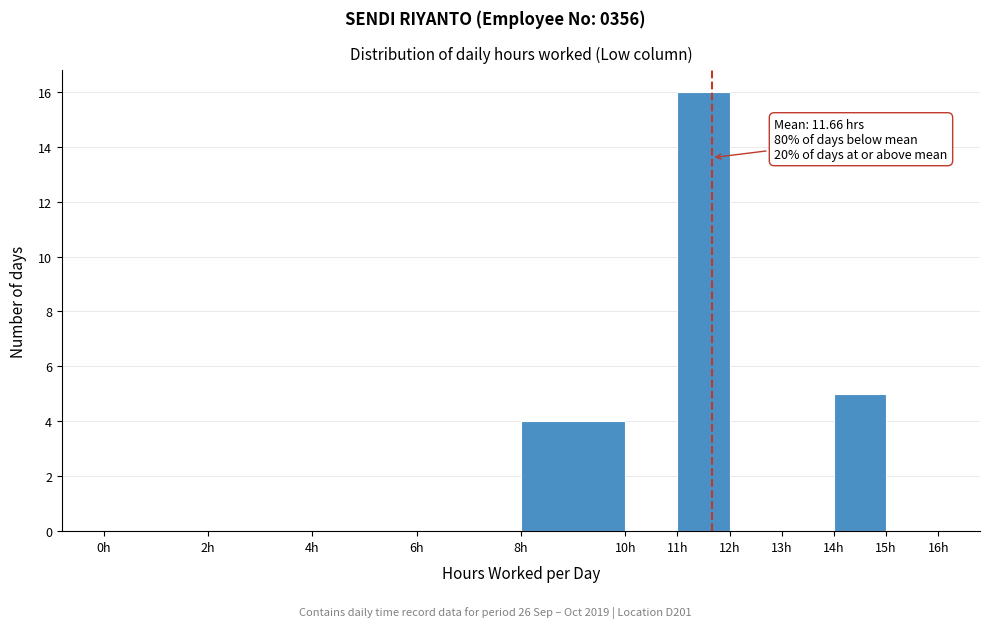

Which range on the x-axis has the tallest bar?

11 to 12